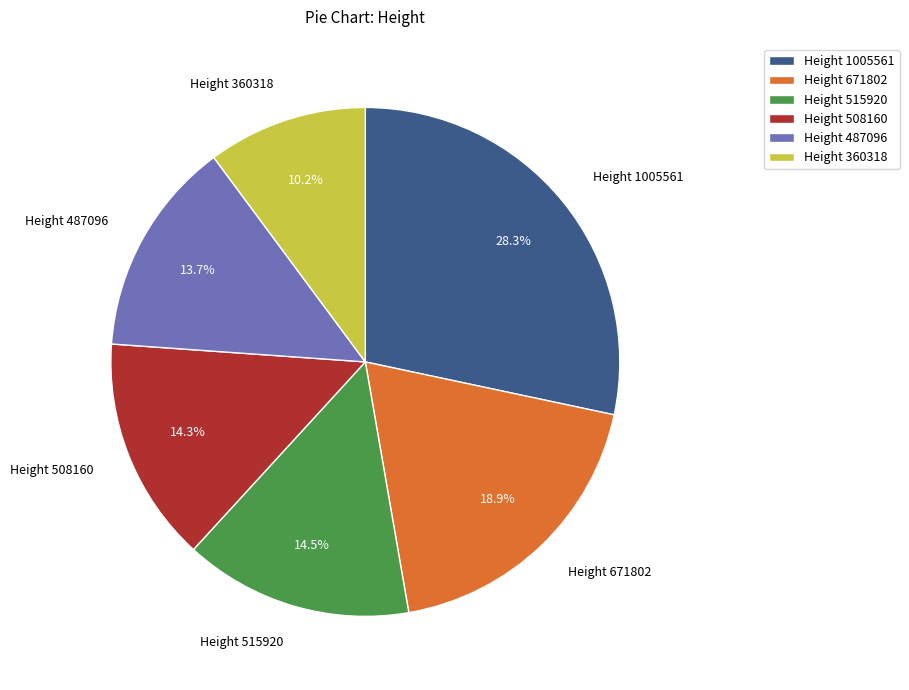

What is the total percentage of Height 360318 and Height 487096?

23.9%